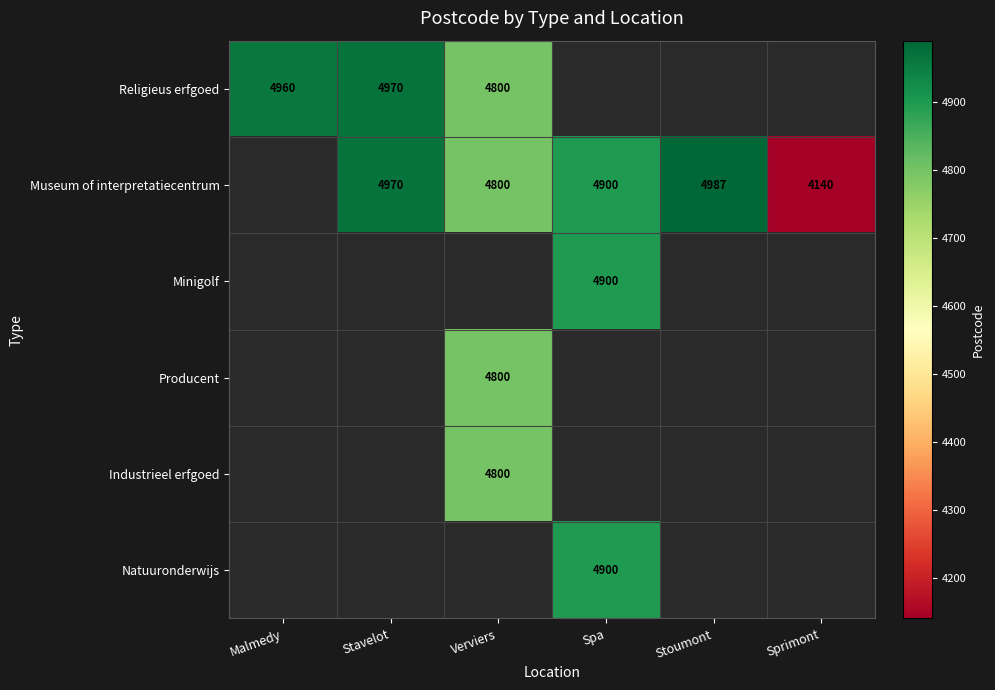

The value of Museum of interpretatiecentrum at Spa is 4900. True or false?

True